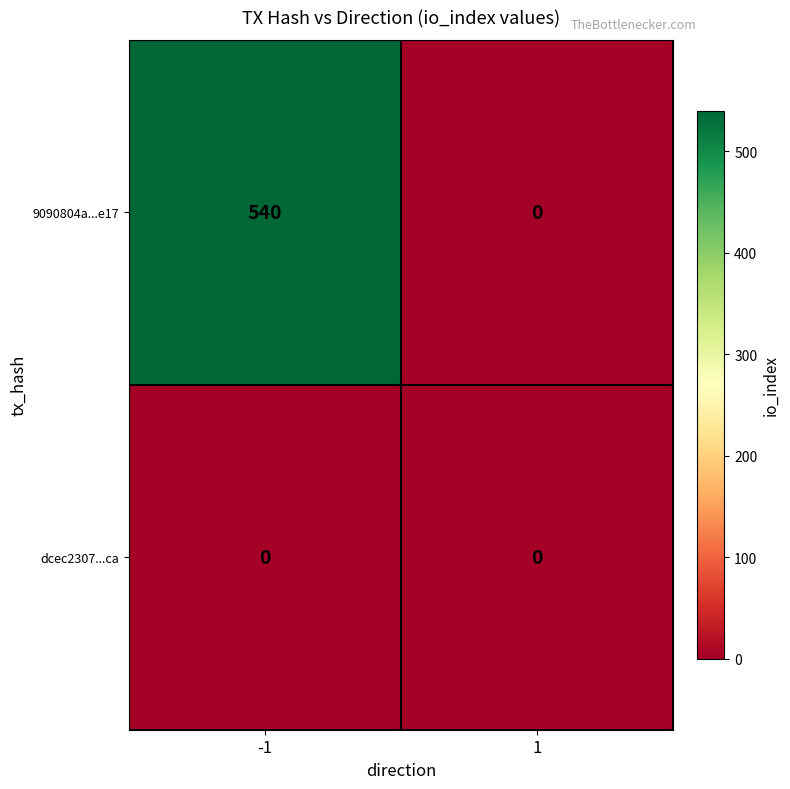

Reading left to right, list all the values displayed in this chart.

9090804a...e17: 540	0
dcec2307...ca: 0	0